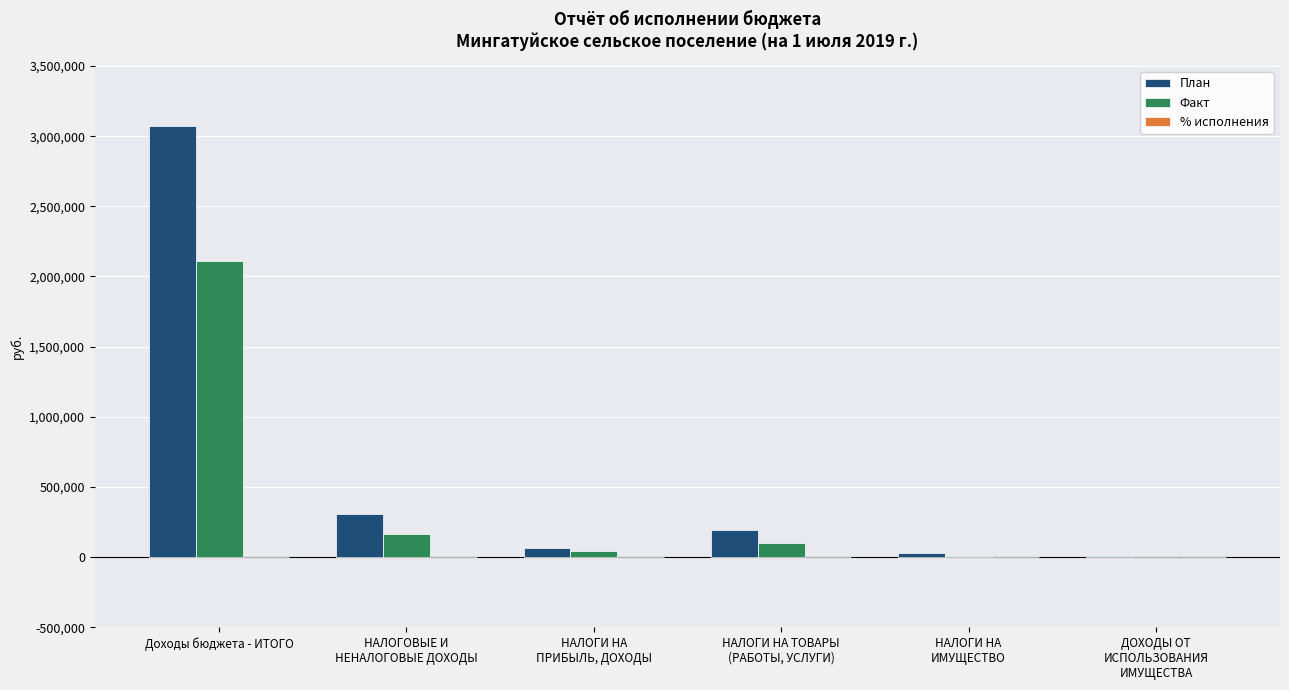

The value of План at Доходы бюджета - ИТОГО is 1949527.9. True or false?

False